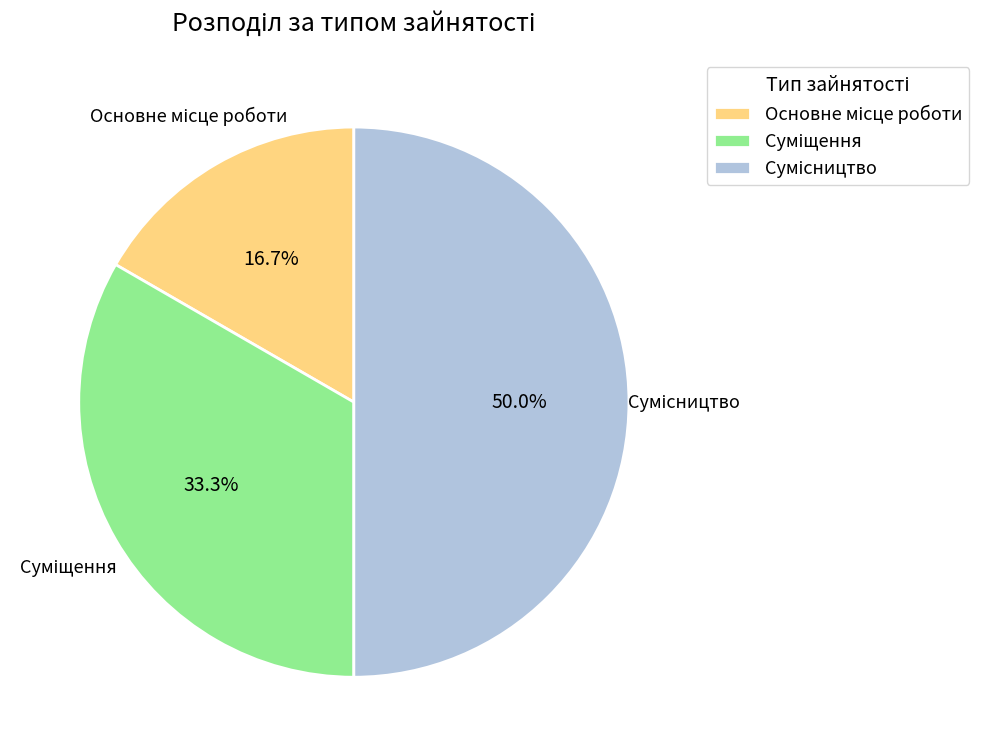

How many segments does this pie chart have?

3